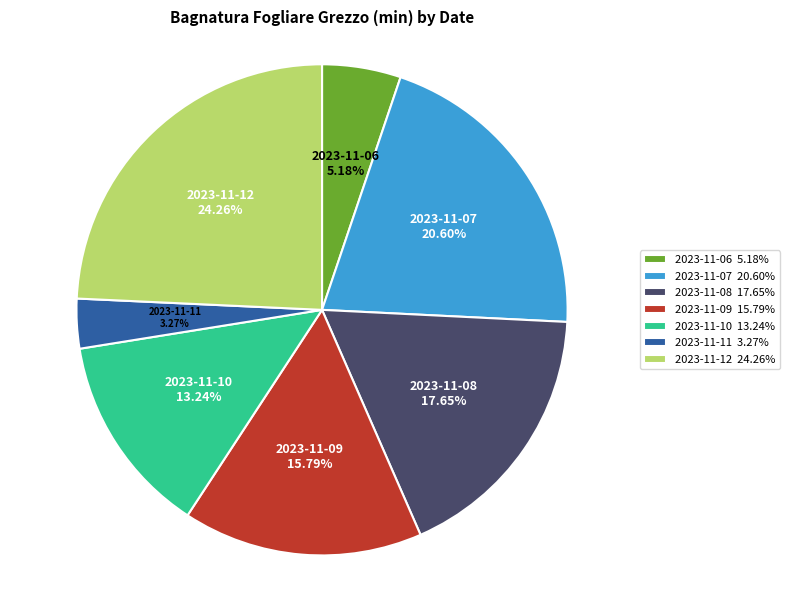

Is there any slice that represents more than half of the pie?

No